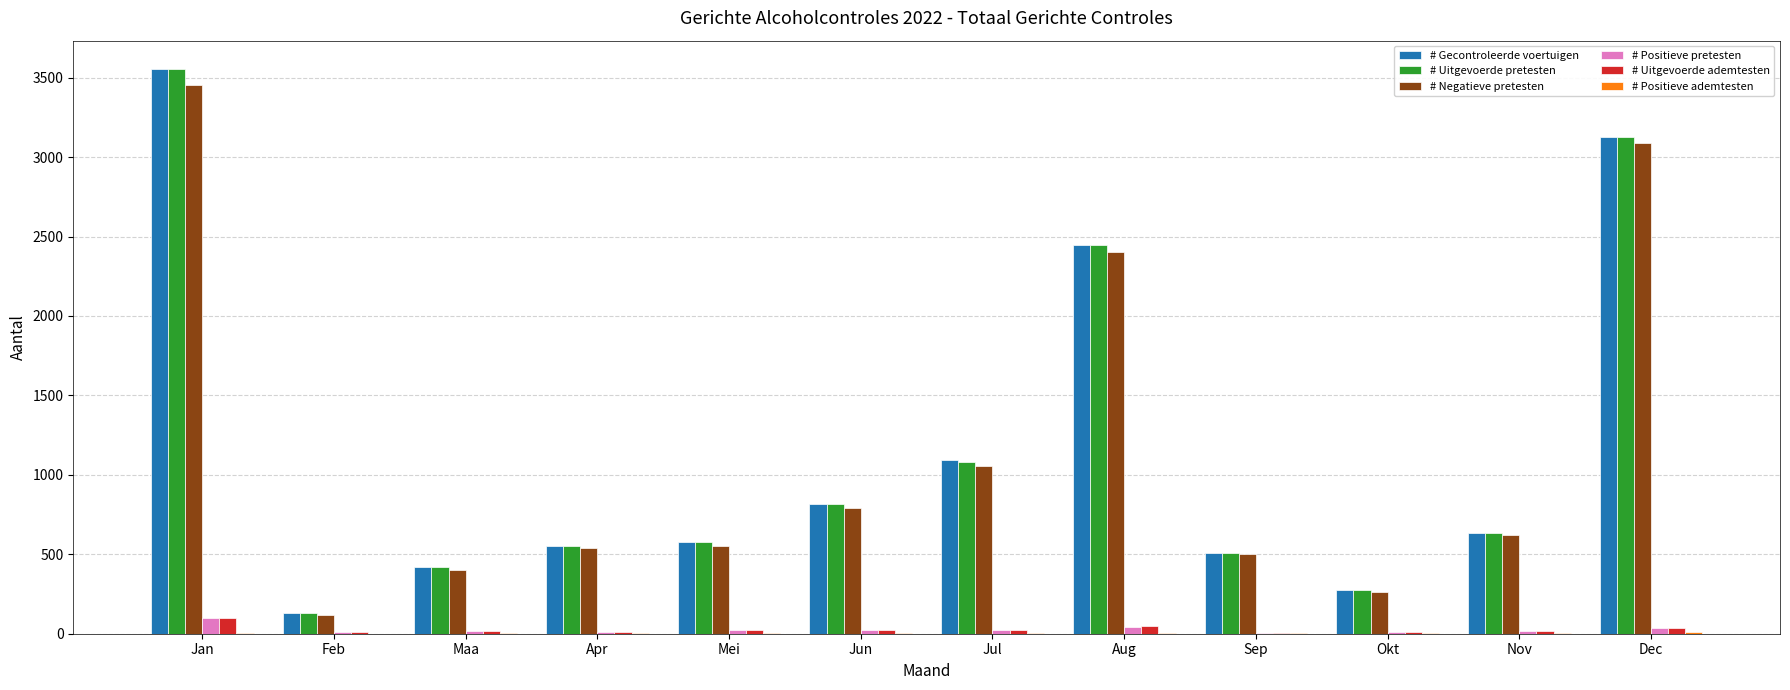

Where is # Gecontroleerde voertuigen nearest to the value 1841?

Aug